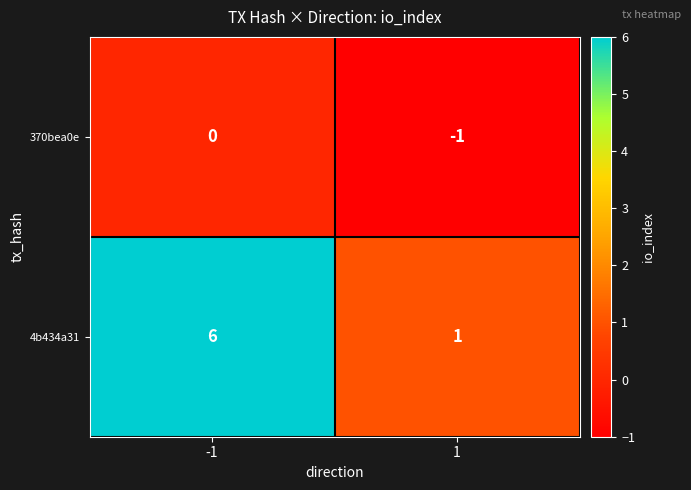

What is the average value of the 4b434a31 series?

4